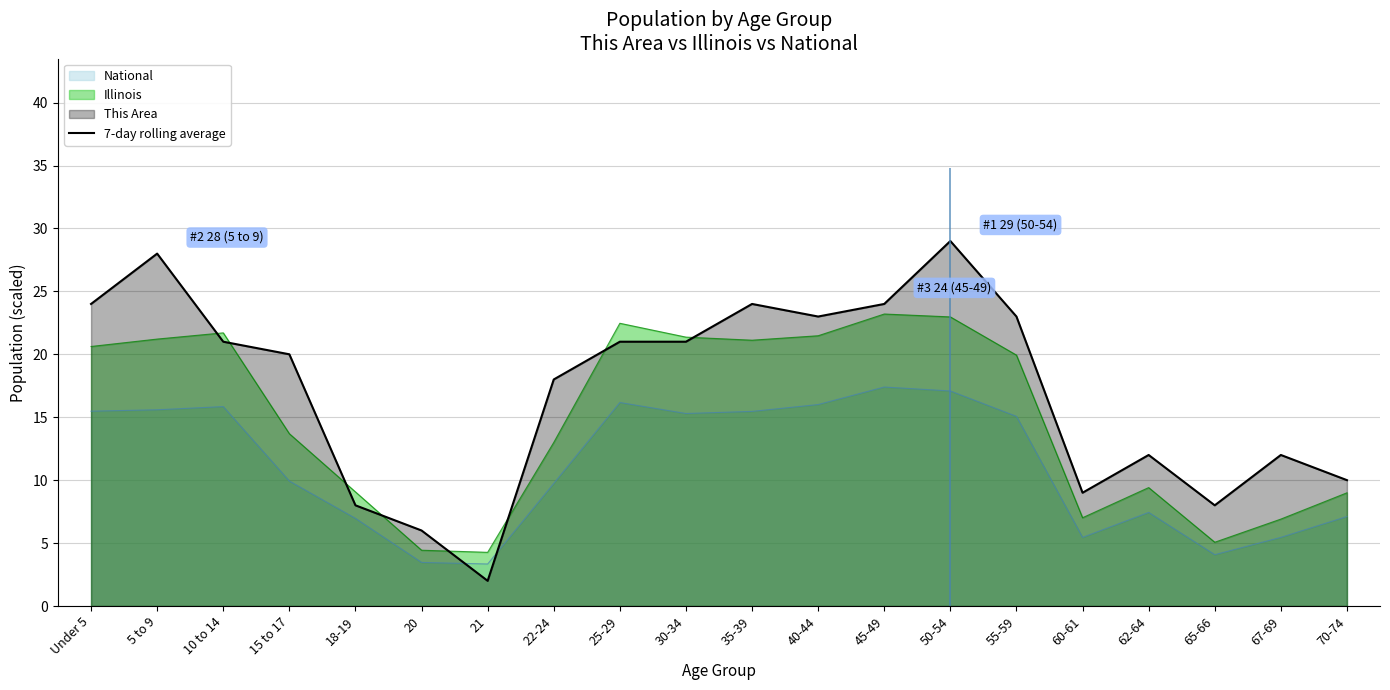

How many lines are shown in the chart?

1